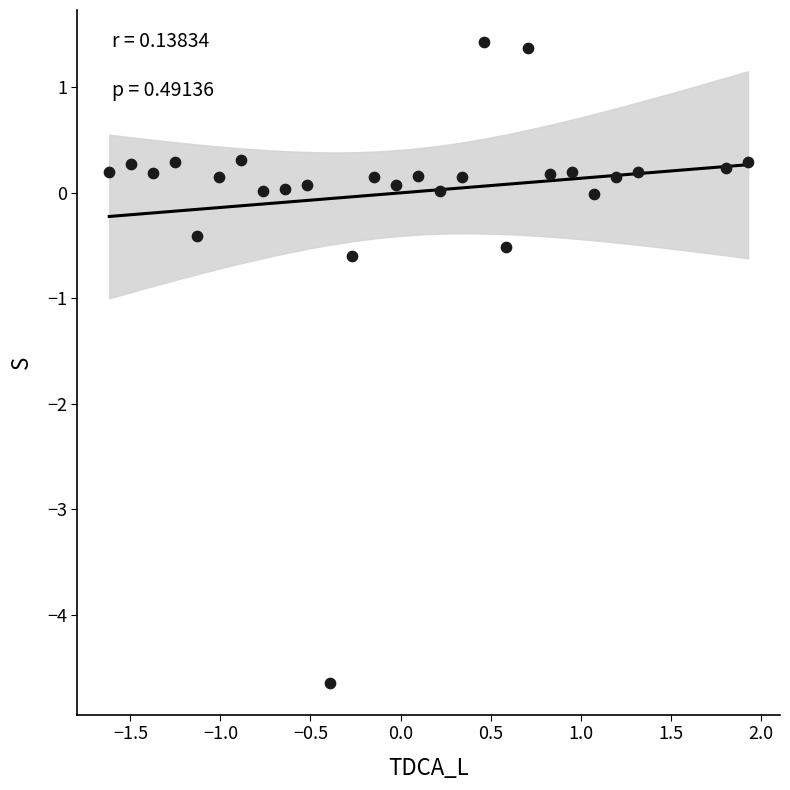

What is the range of Y values (max minus min)?

6.1